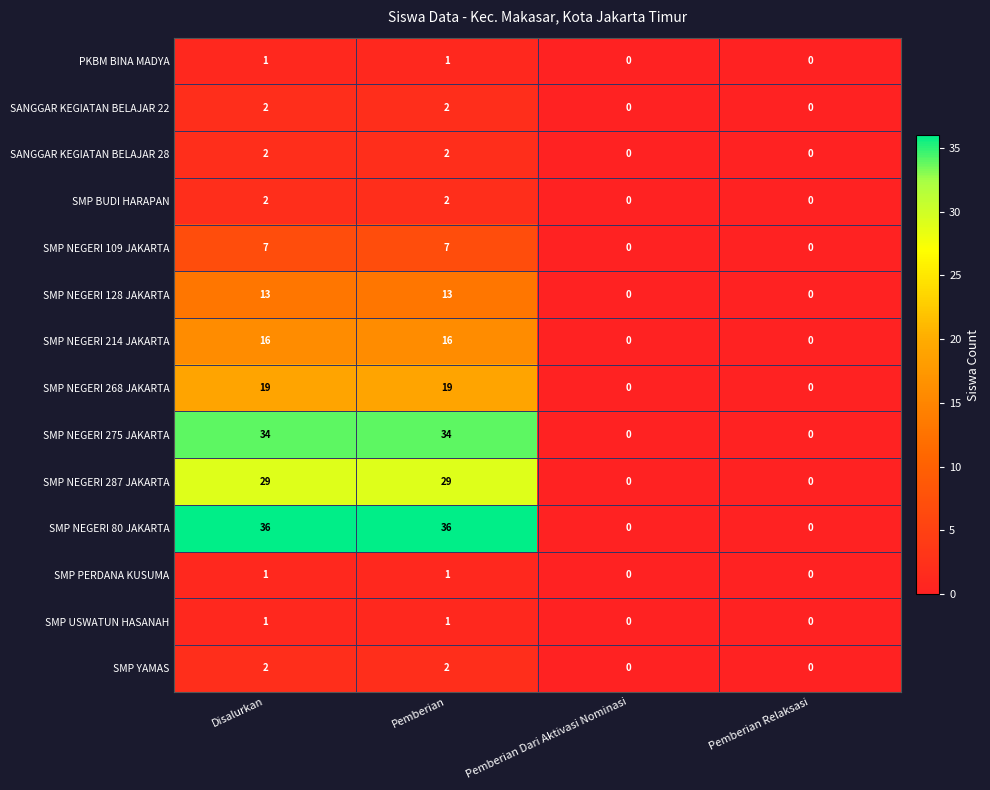

Which series has the largest total across all categories?

SMP NEGERI 80 JAKARTA